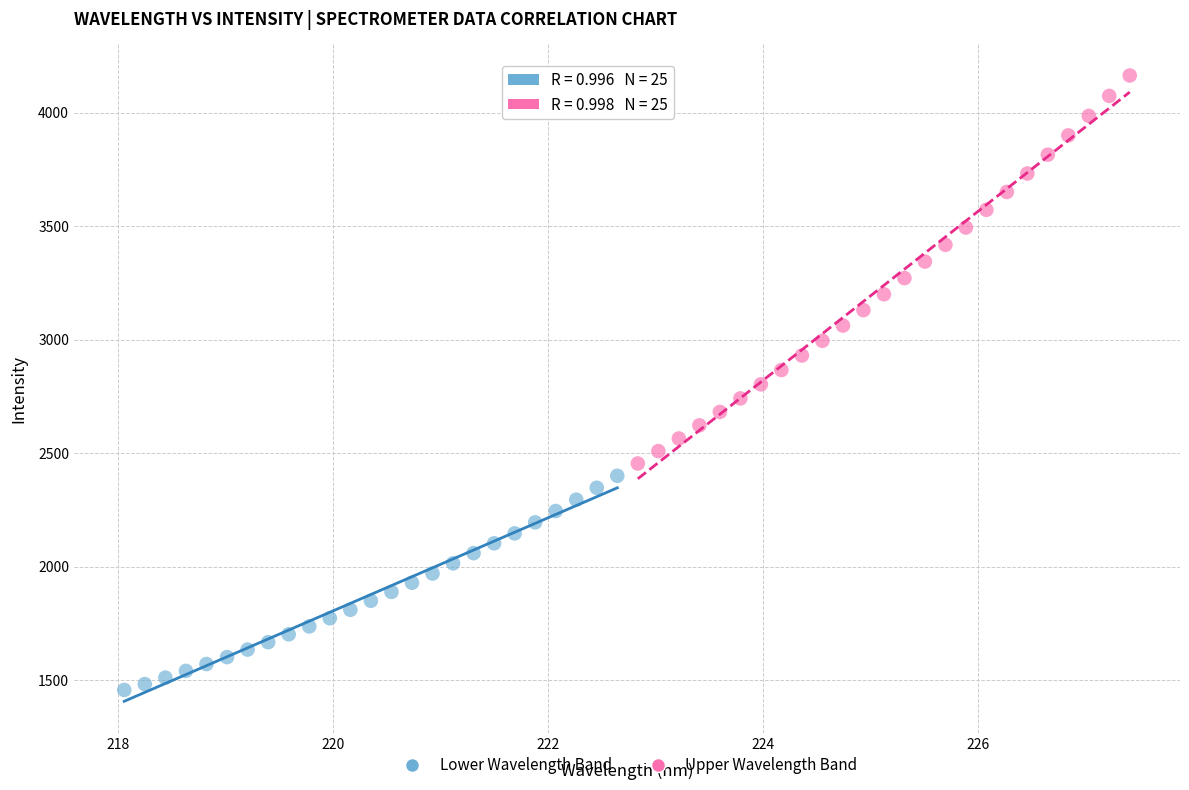

Which series contains the highest Y value?

Upper Wavelength Band